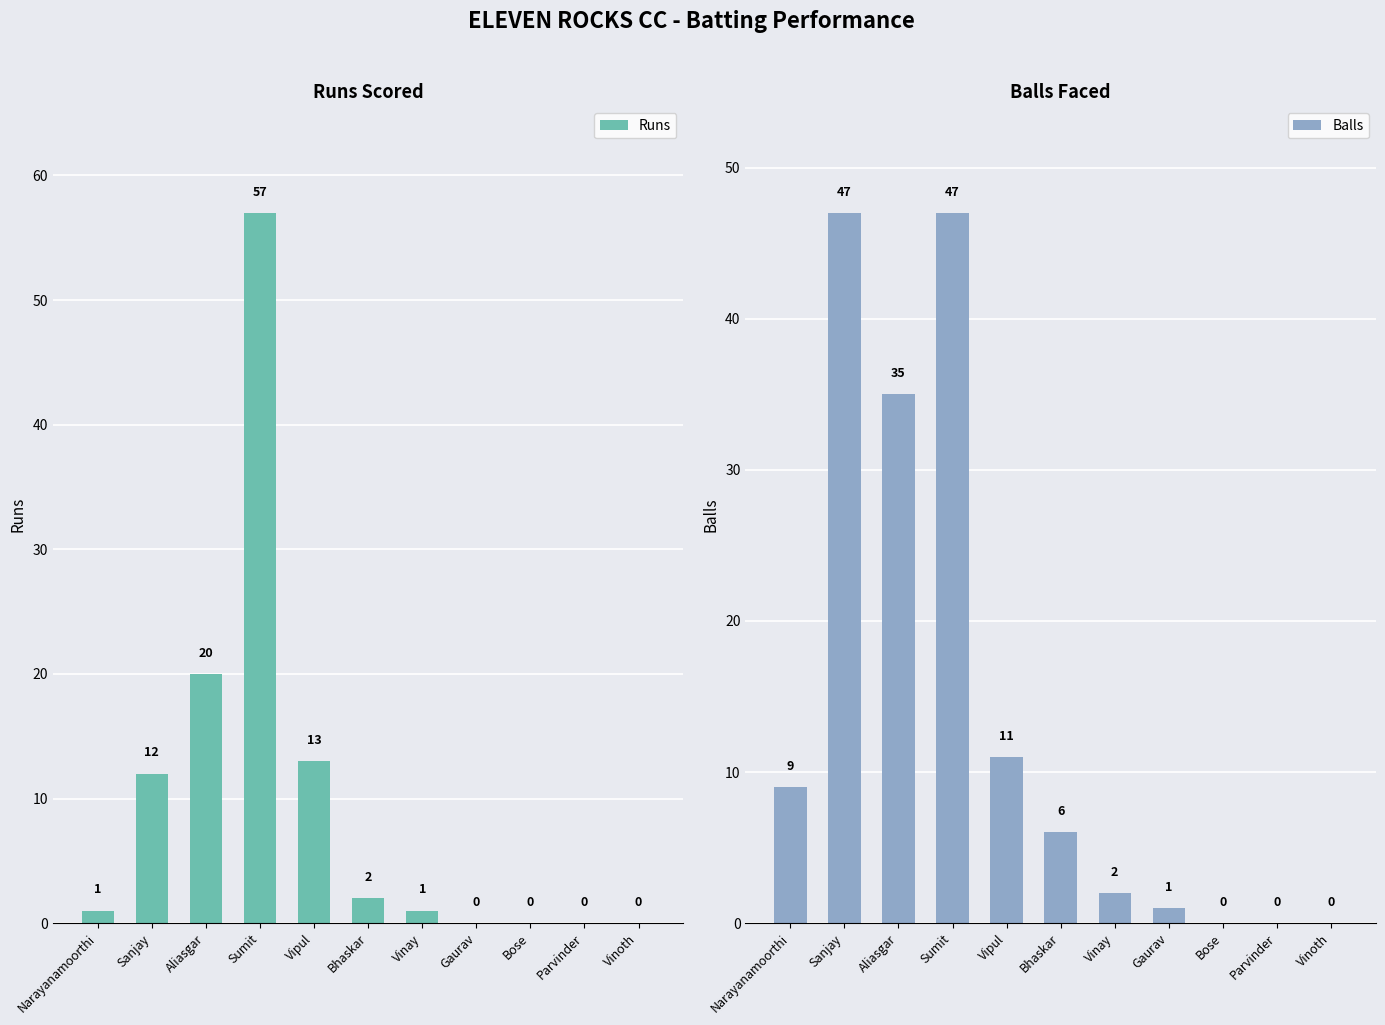

Which series has the largest range (max minus min)?

Runs